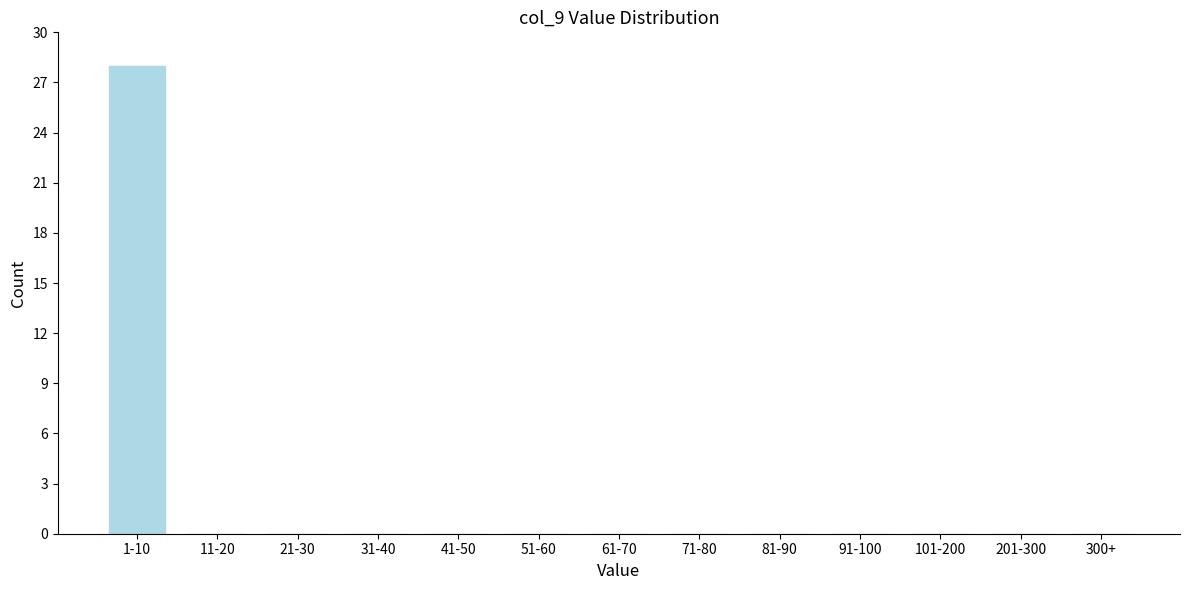

Reading left to right, transcribe all the data shown in this chart.

1-10=28	11-20=0	21-30=0	31-40=0	41-50=0	51-60=0	61-70=0	71-80=0	81-90=0	91-100=0	101-200=0	201-300=0	300+=0